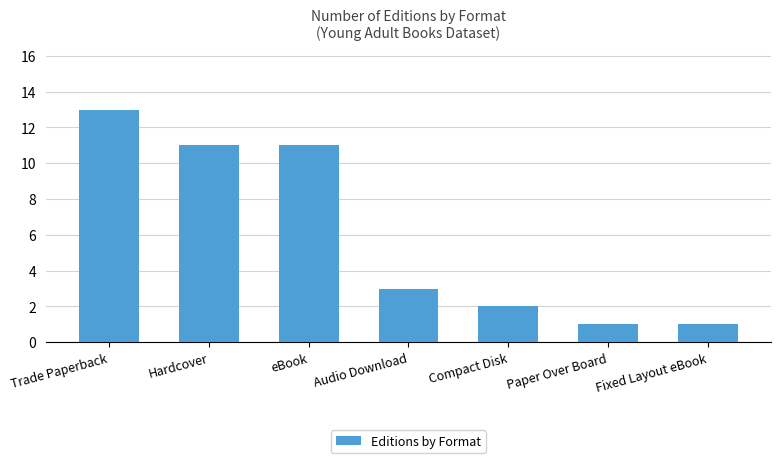

What is the value of the 6th bar from the left?

1